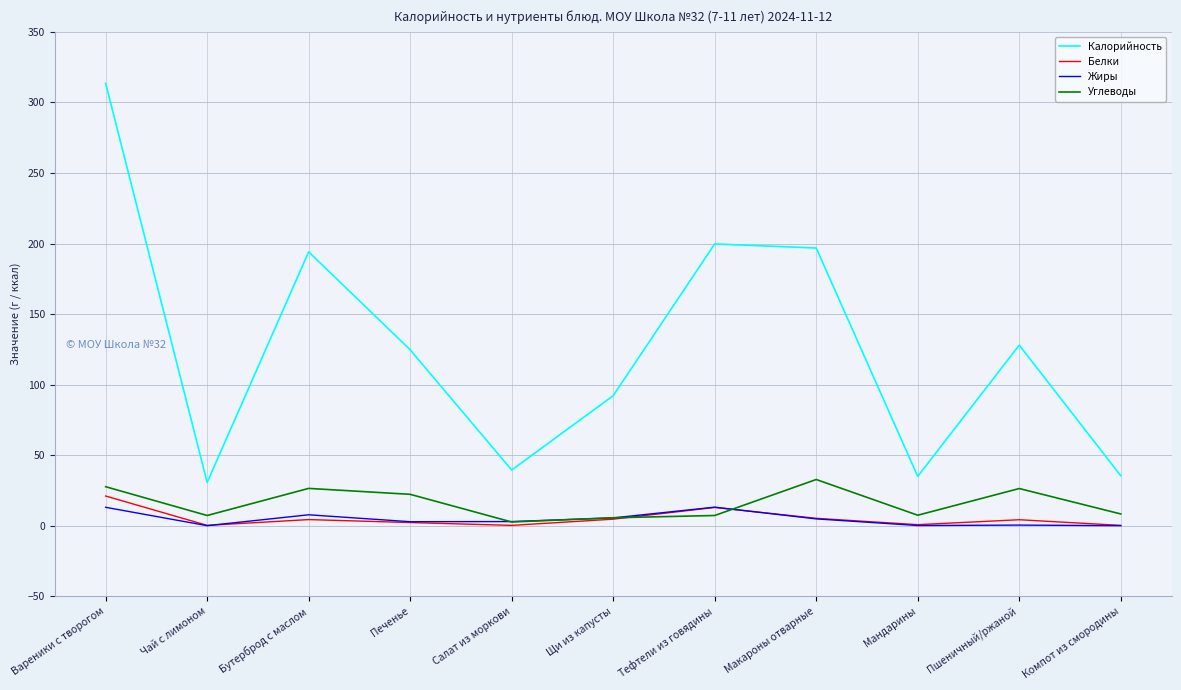

What are all the series names shown in the legend?

Калорийность, Белки, Жиры, Углеводы